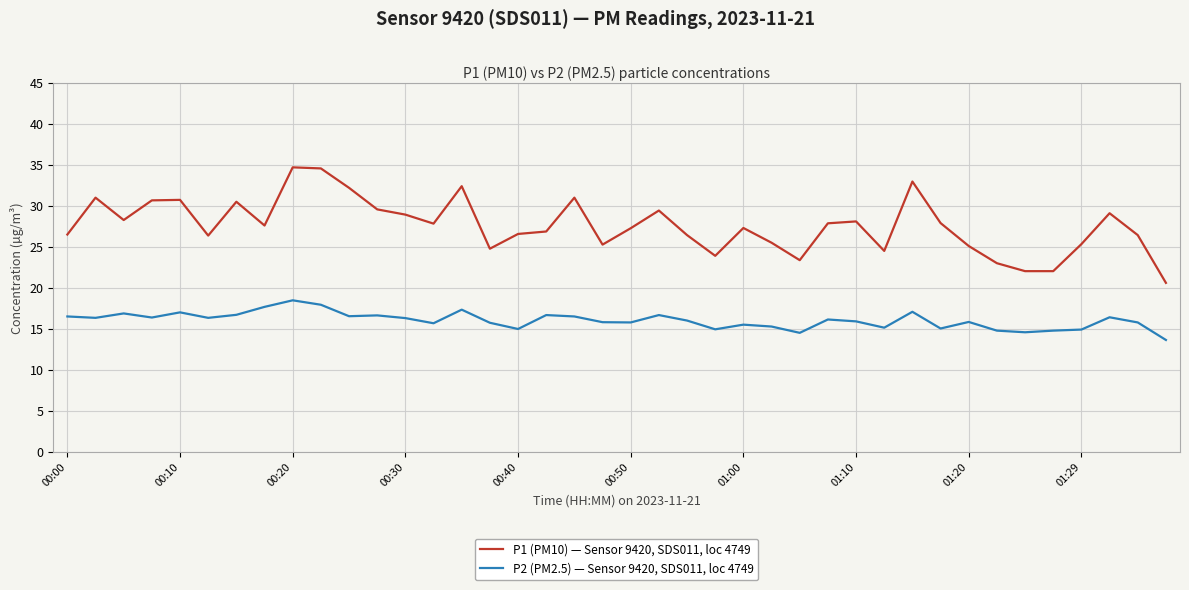

Which series has the largest total across all categories?

P1 (PM10) — Sensor 9420, SDS011, loc 4749